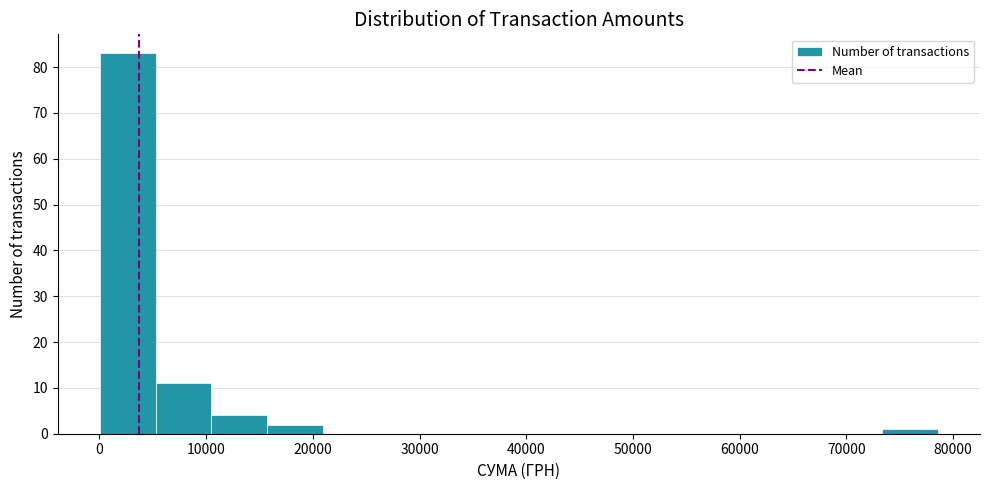

What is the height of the bar covering 73000 to 79000 on the x-axis? Neither the bar edges nor the heights are printed on the chart, so give them approximately, as read against the axes.

1